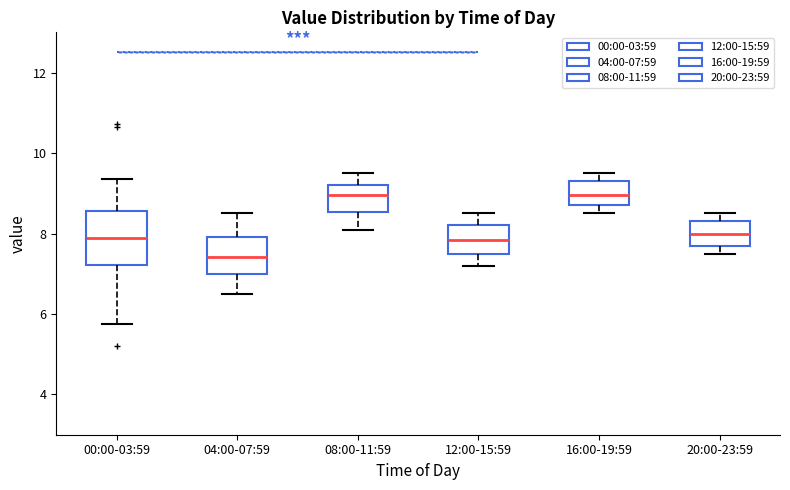

Where does the median line of the box for 12:00-15:59 sit on the y-axis? The values are not printed on the chart, so give them approximately, as read against the axis.

7.8